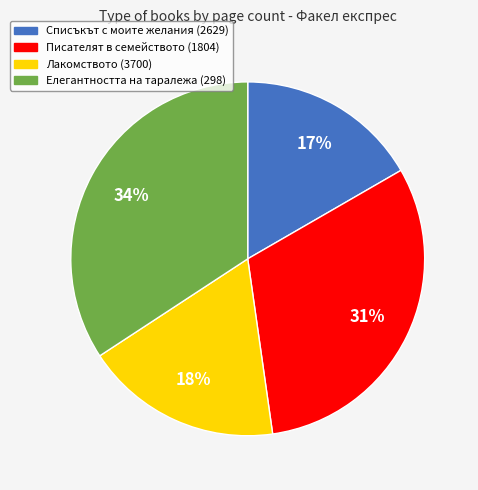

True or false: Писателят в семейството (1804) accounts for 37% of the total.

False